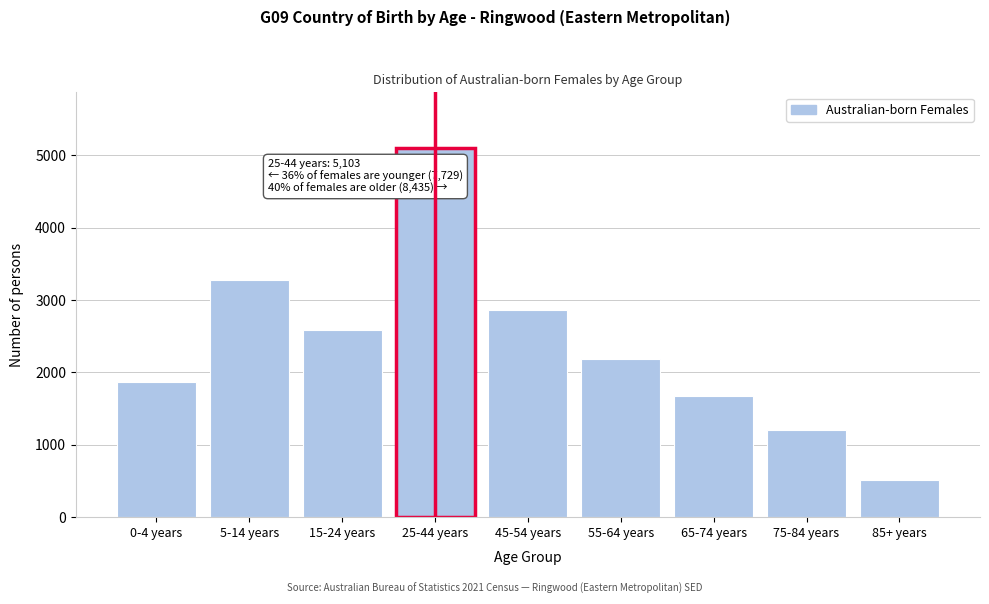

Reading right to left, what are all the values shown in this chart?

511	1209	1668	2185	2862	5103	2583	3278	1868